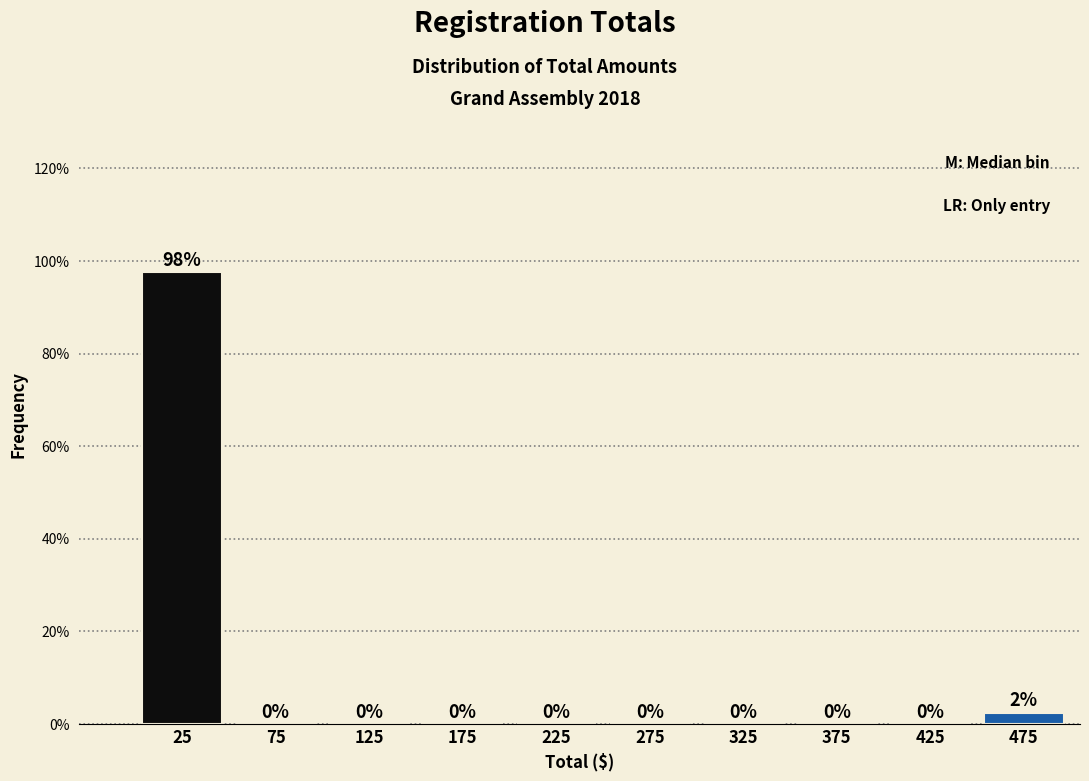

The value at 225 is 0.0. True or false?

True